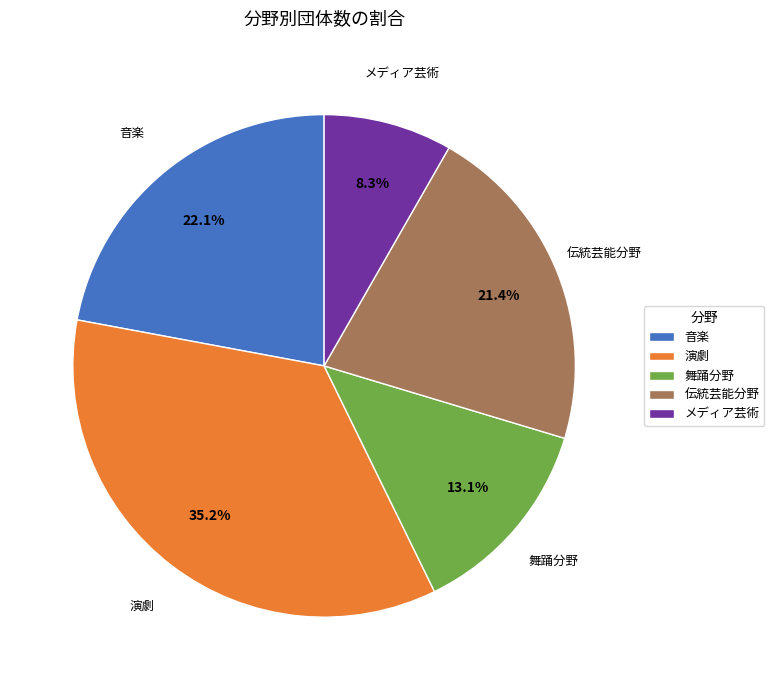

Between 演劇 and 音楽, which is larger?

演劇